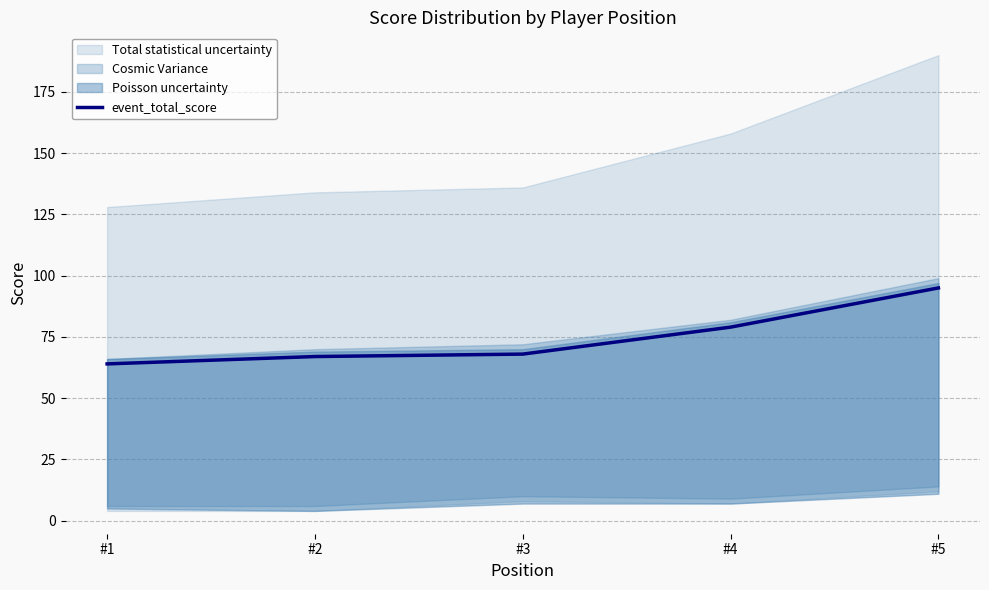

The value at #4 is 79. True or false?

True